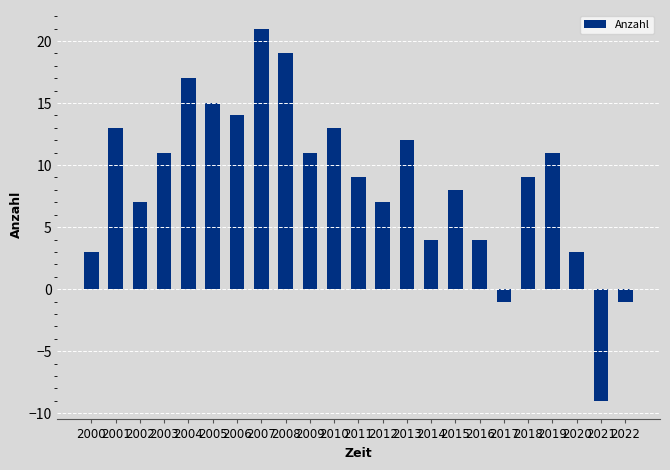

Are the bars horizontal?

No